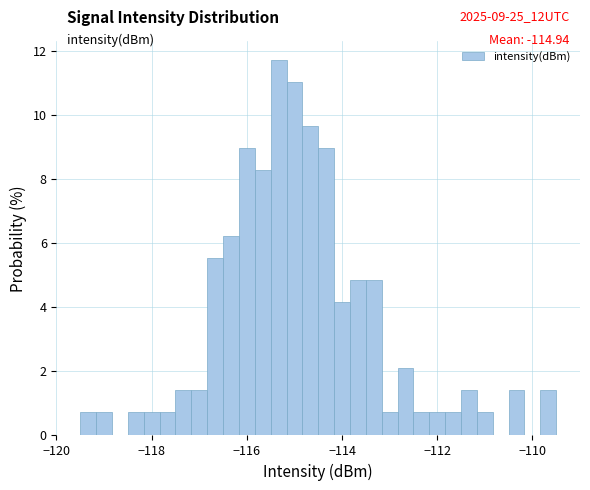

Around what value on the x-axis is the tallest bar? Give the approximate position of its centre, as read against the axis.

-115.4